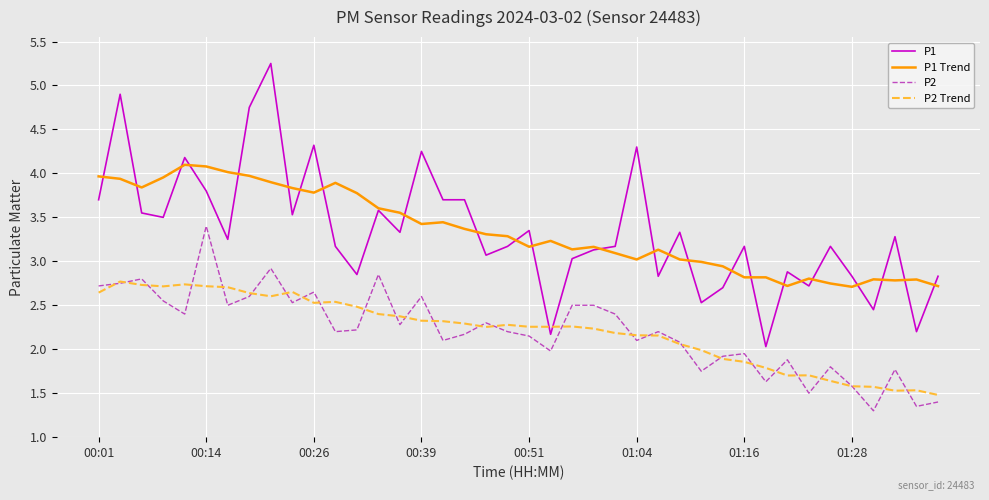

Which series has the largest range (max minus min)?

P1